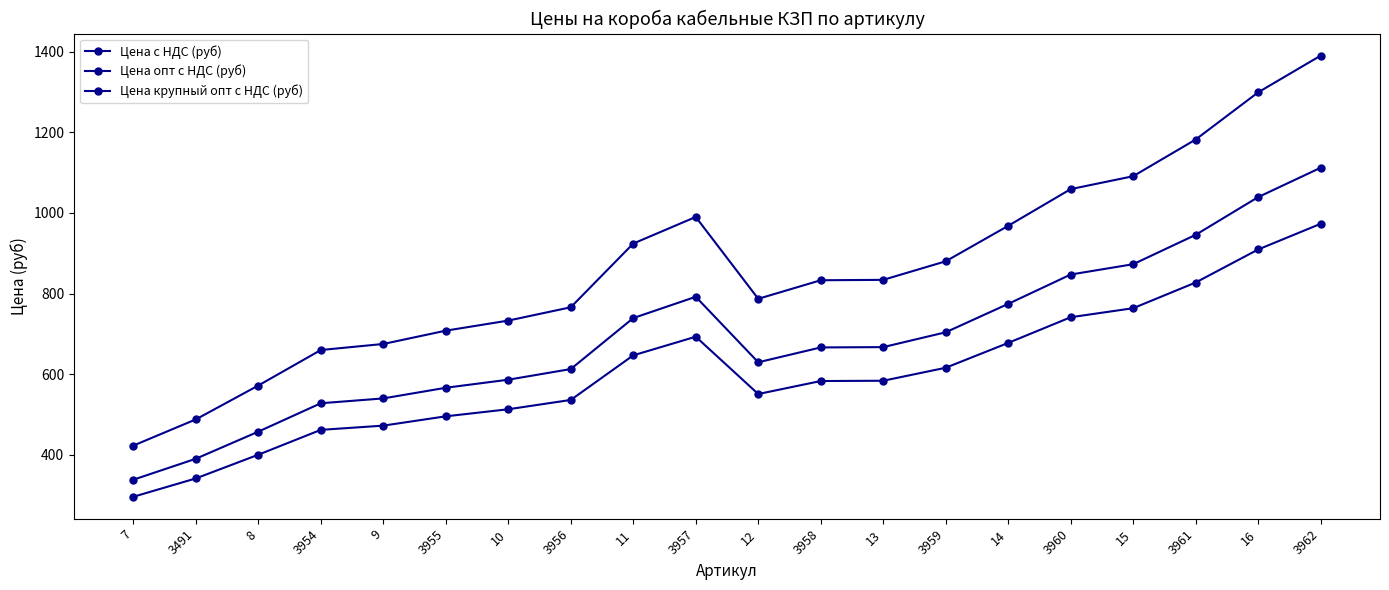

How many lines are shown in the chart?

3